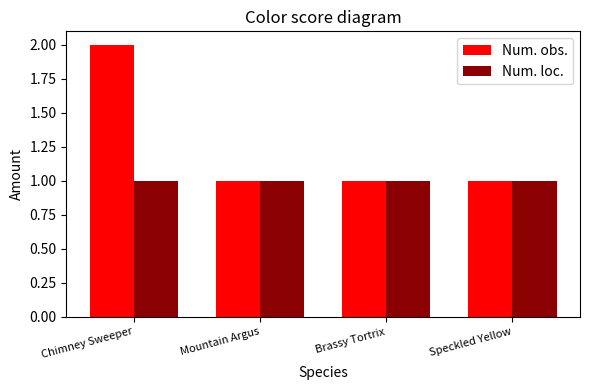

At which category is the sum across all series the highest?

Chimney Sweeper